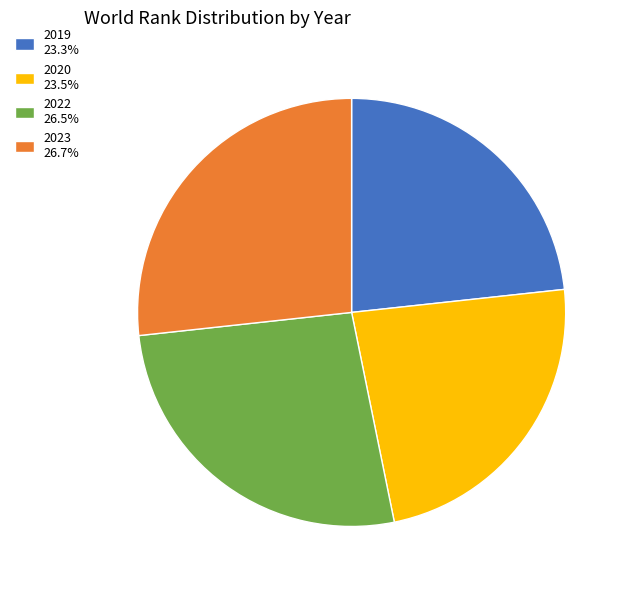

True or false: 2019 accounts for 30% of the total.

False